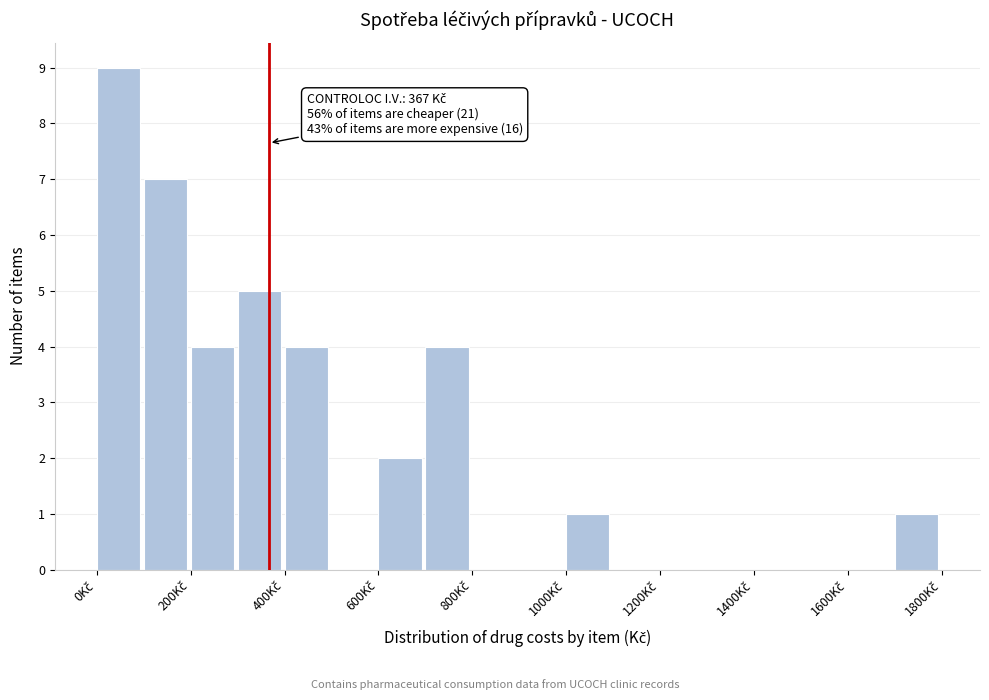

Which range on the x-axis has the tallest bar?

0 to 100